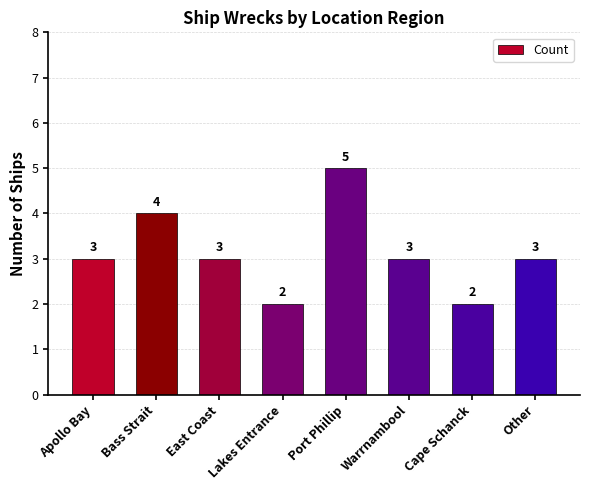

Reading left to right, what are all the values shown in this chart?

Apollo Bay=3	Bass Strait=4	East Coast=3	Lakes Entrance=2	Port Phillip=5	Warrnambool=3	Cape Schanck=2	Other=3